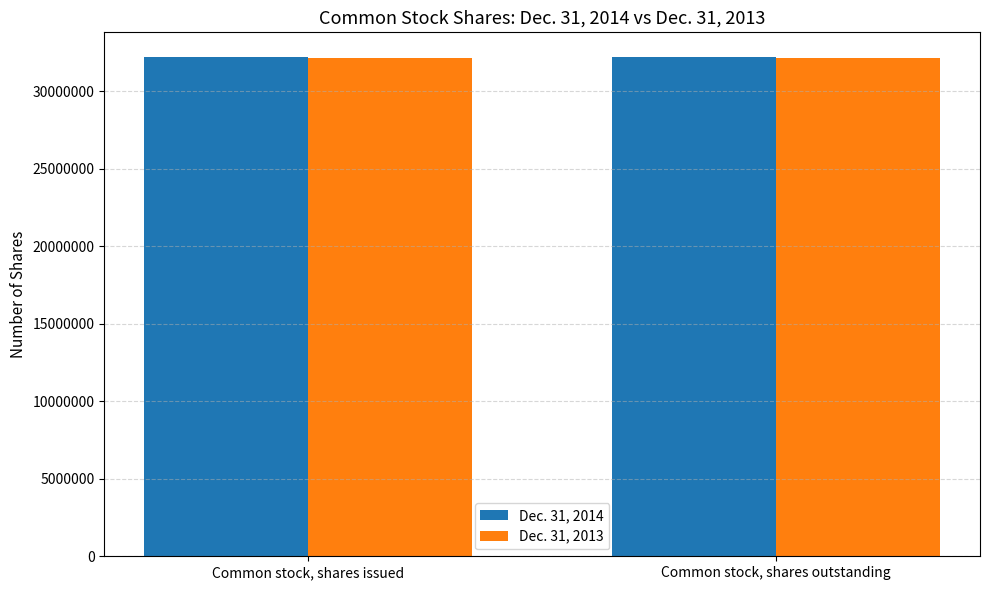

What is the spread (max minus min) of values at Common stock, shares issued?

24177